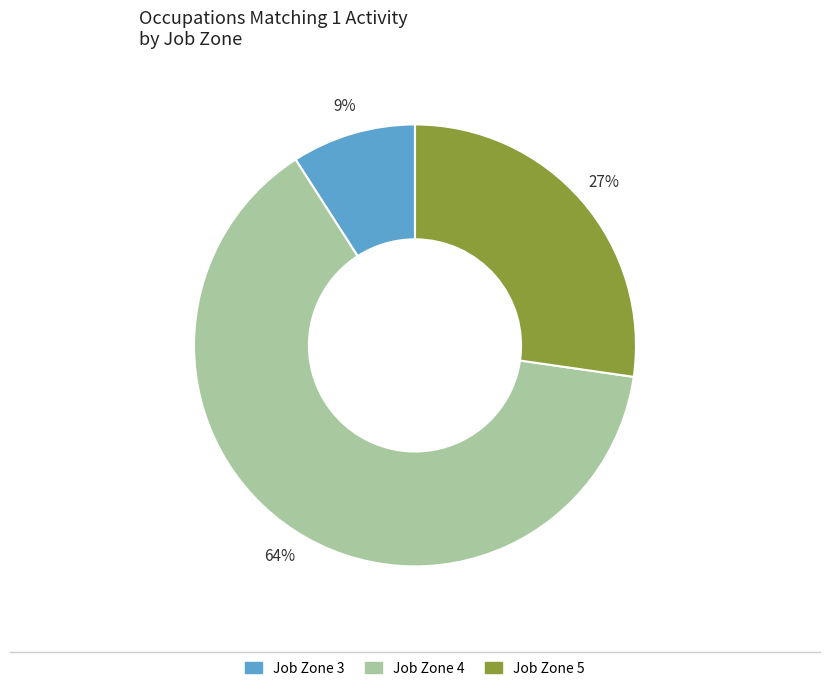

To the nearest percent, what is the average slice percentage?

33%